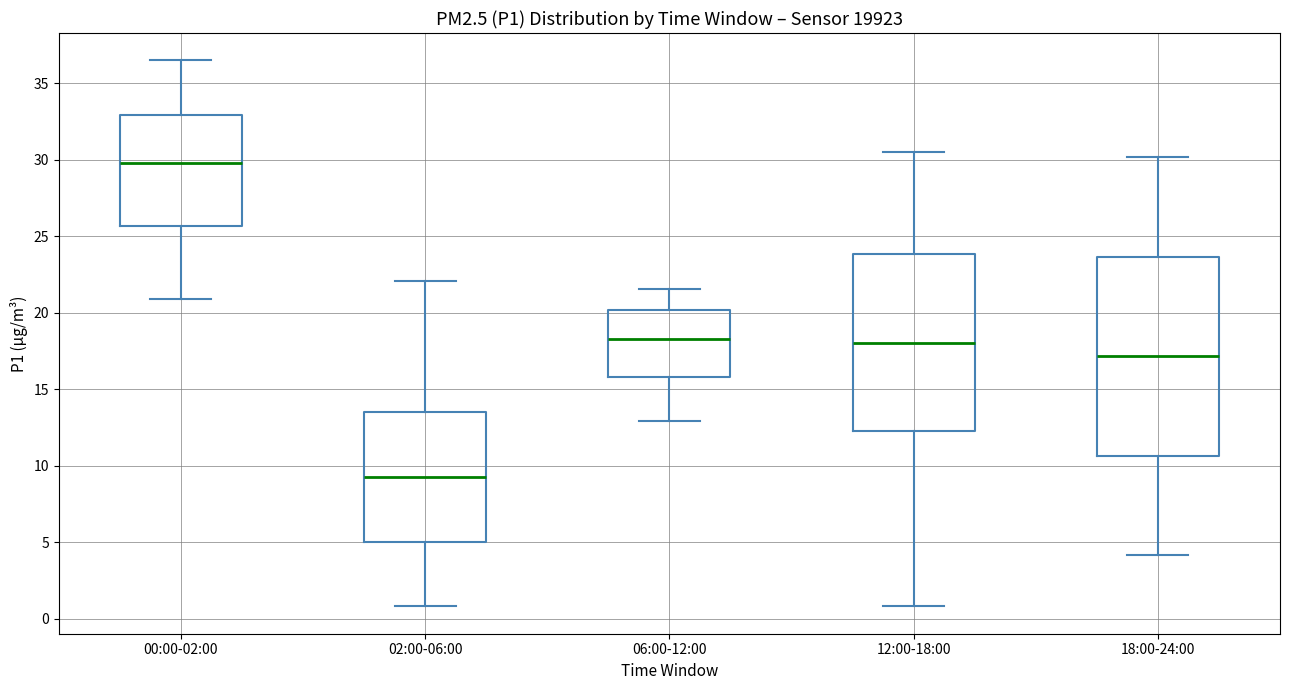

Comparing the boxes themselves (not the whiskers), which one is the tallest?

18:00-24:00